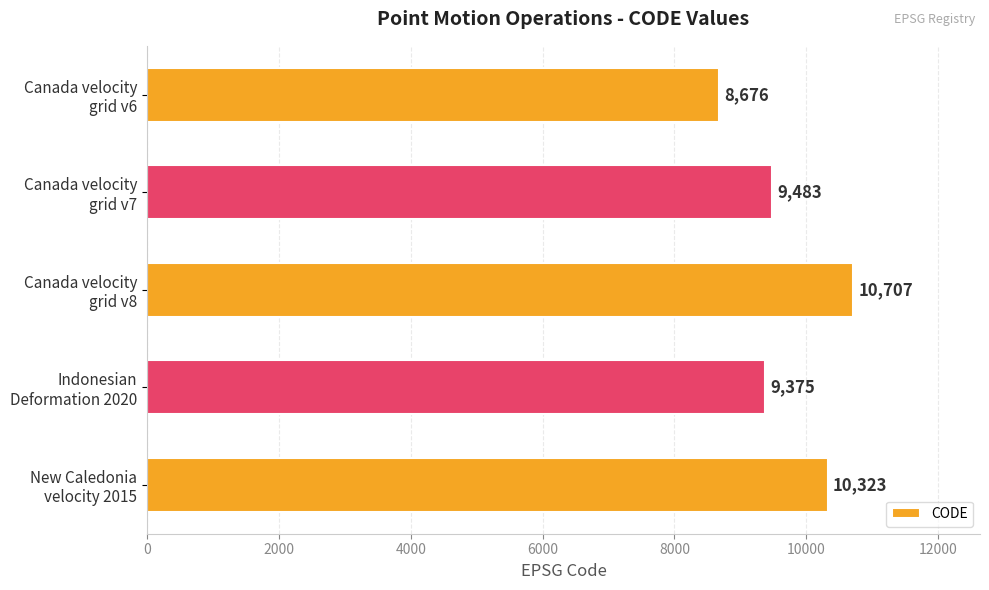

What is the greatest value displayed?

10707